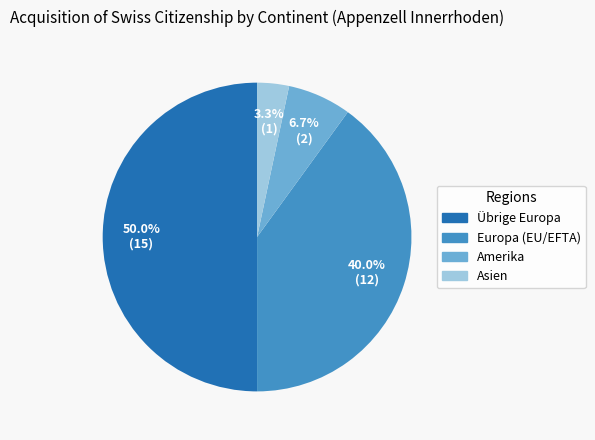

To the nearest percent, what is the difference between the Europa (EU/EFTA) and Amerika slice percentages?

33%